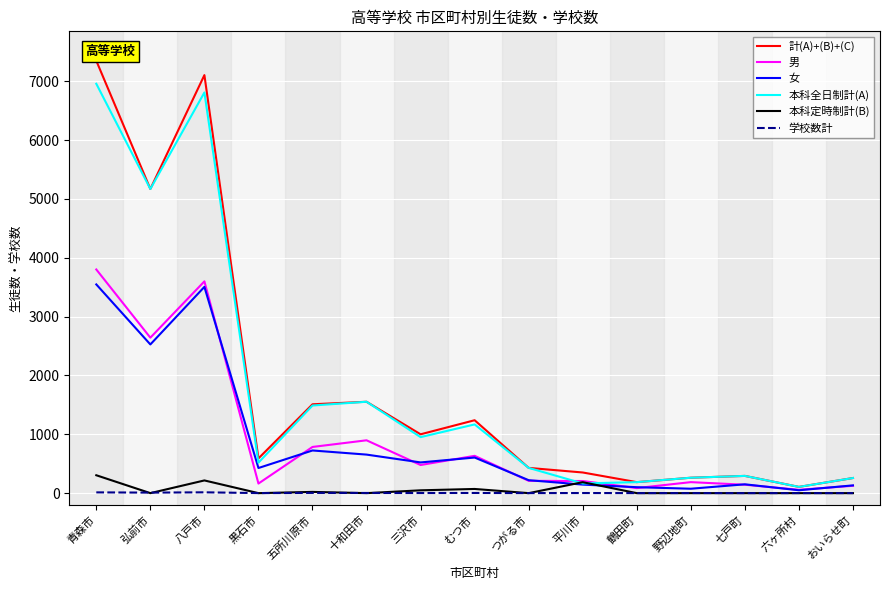

What is the sum of all 本科定時制計(B) values?

846